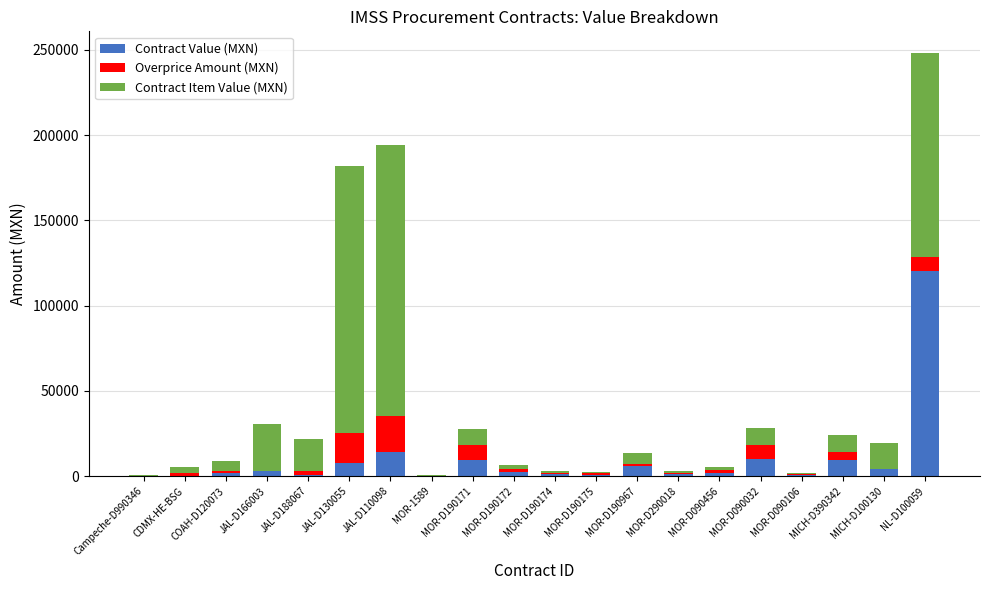

What is the sum of all Contract Value (MXN) values?

195288.4